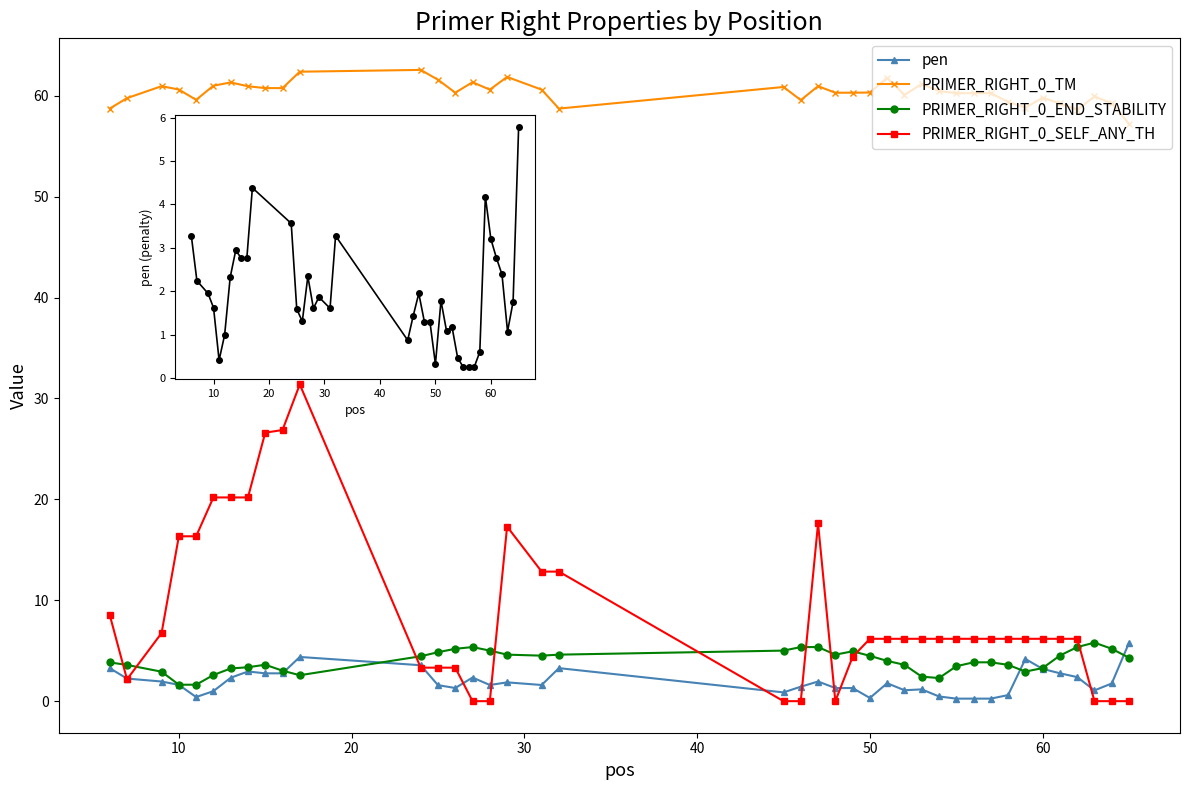

What is the difference between the maximum and minimum values in the pen series?

5.5